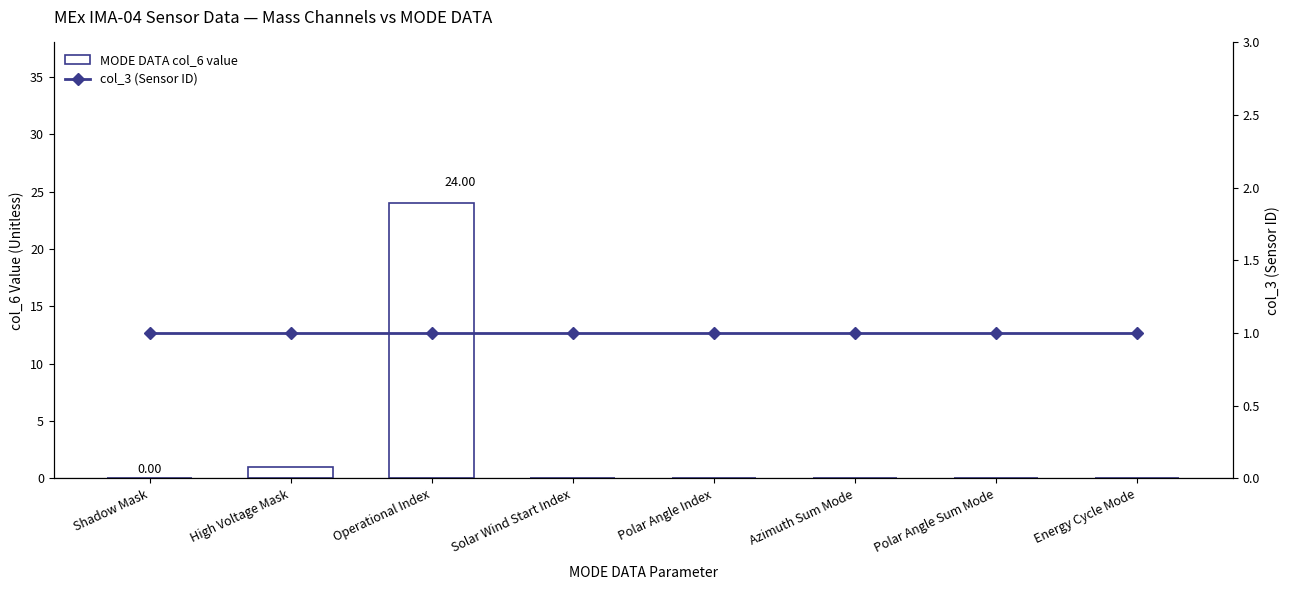

What is the total value across all series at Solar Wind Start Index?

1